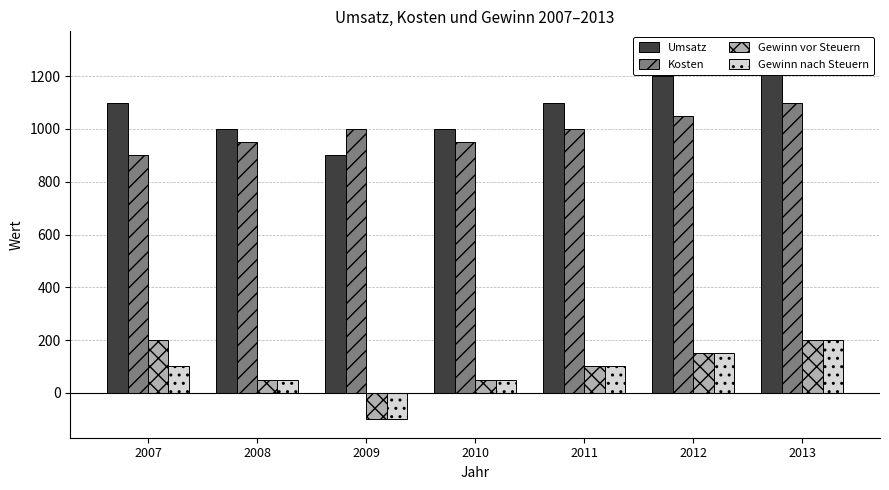

What is the value of the Kosten bar at the 5th from the left?

1000